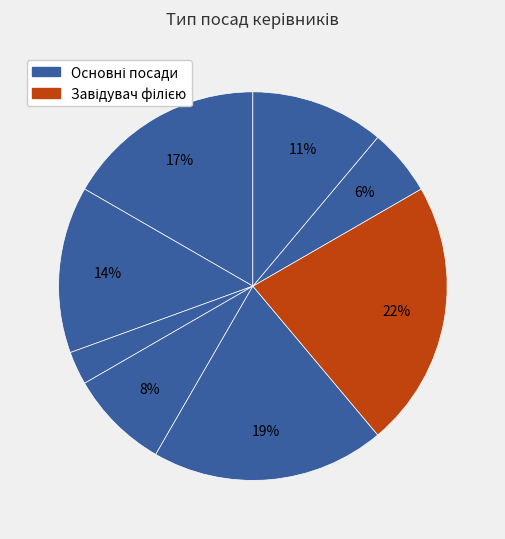

Count the number of slices in the pie.

8